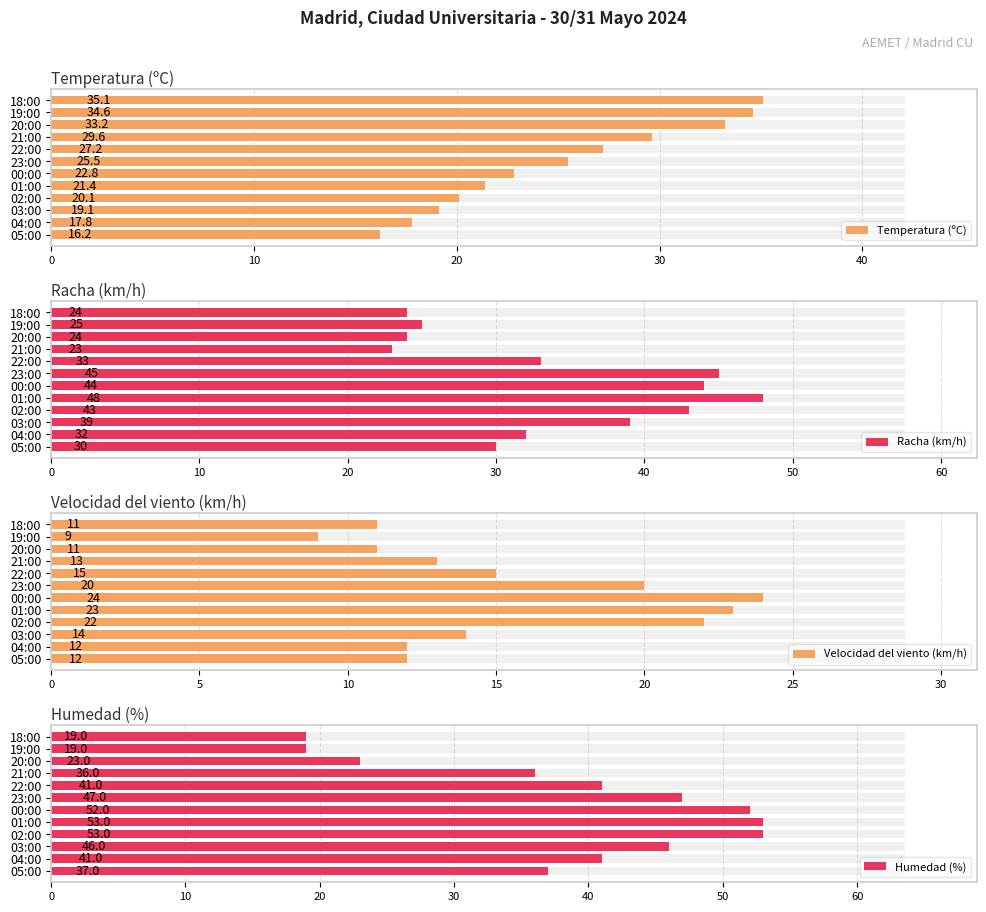

How many distinct data groups are displayed?

4